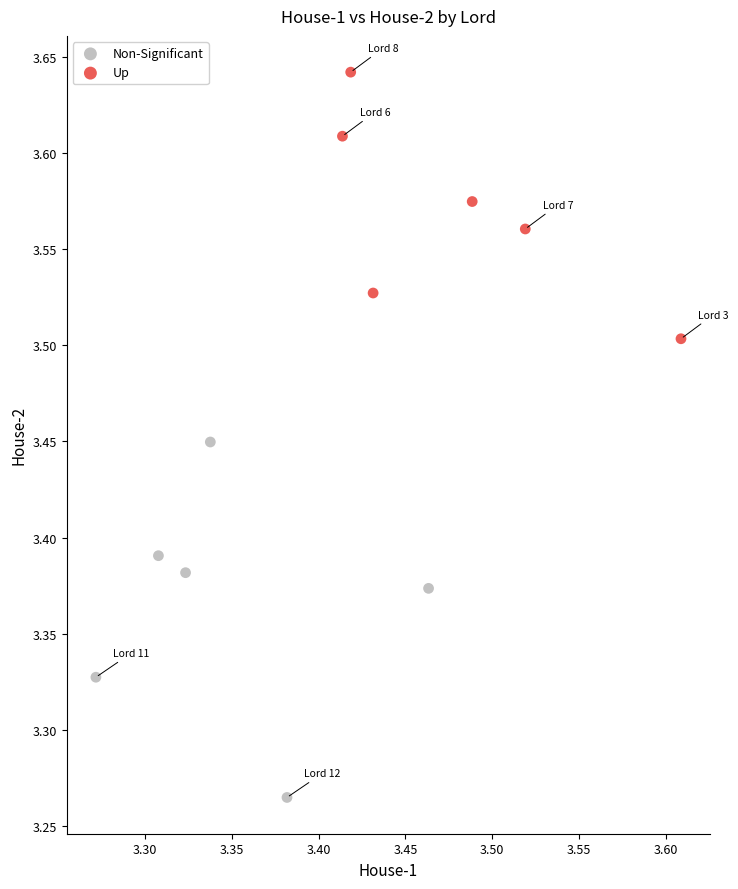

Which series contains the highest Y value?

Up